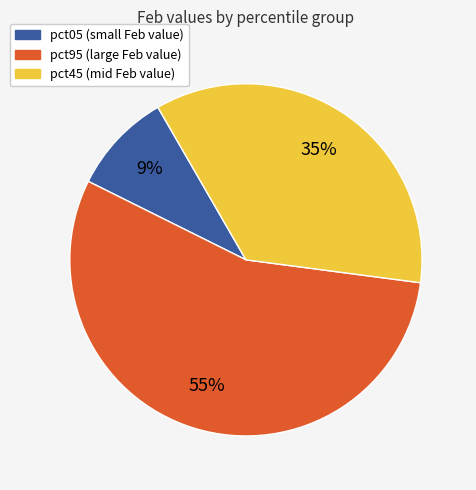

Is there a majority slice in this chart?

Yes